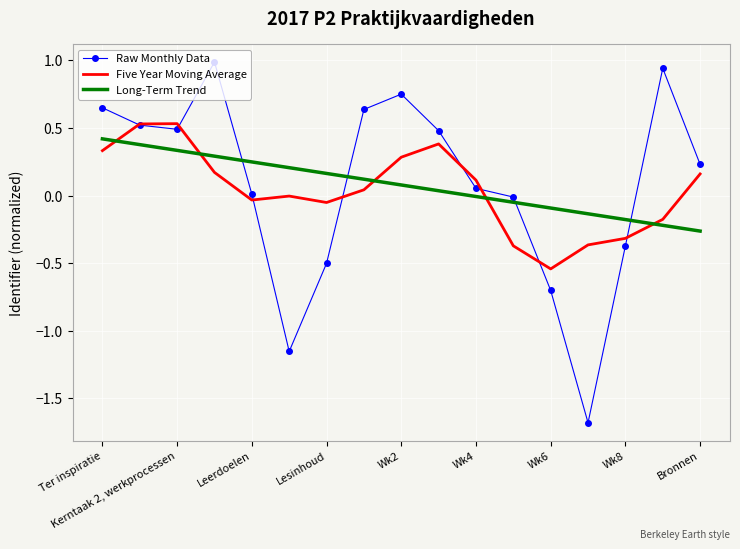

How many times do Long-Term Trend and Five Year Moving Average cross each other?

5